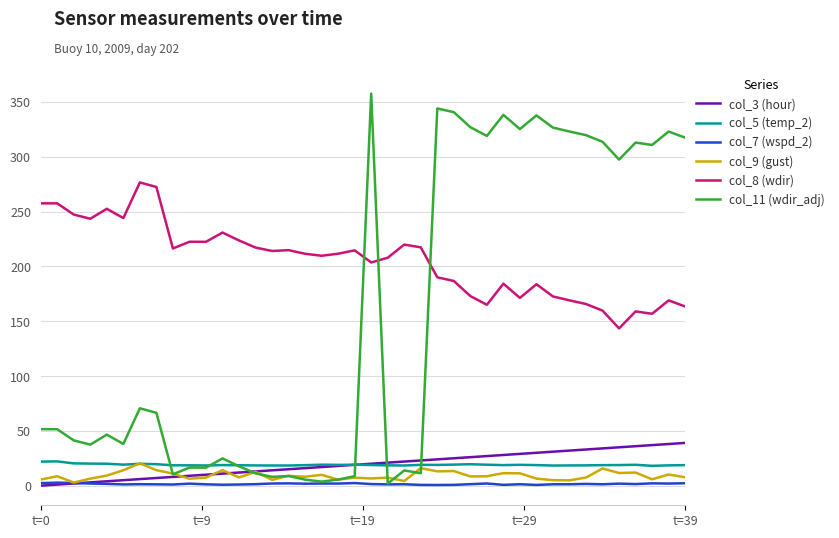

Which series has the largest range (max minus min)?

col_11 (wdir_adj)